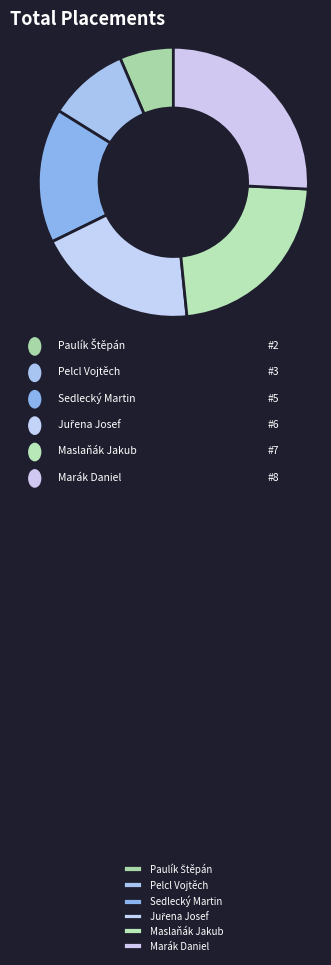

Which category has the biggest portion of the pie?

Marák Daniel